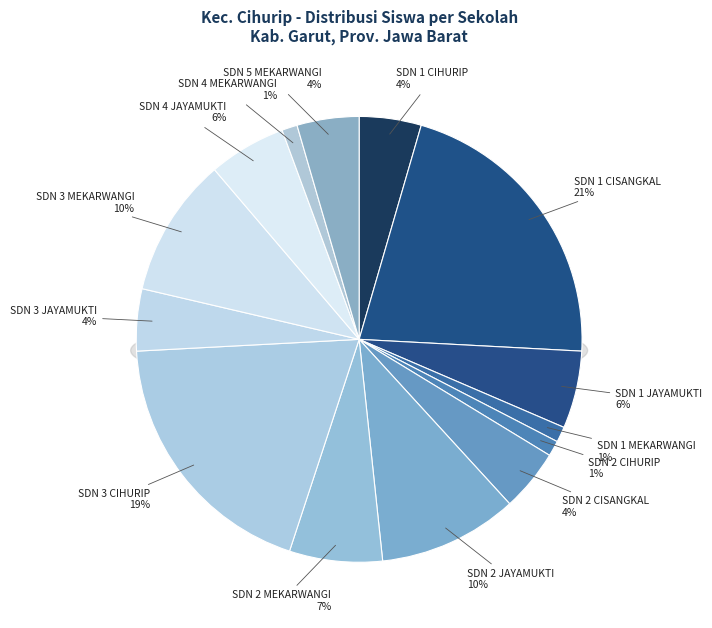

What portion of the pie excludes SDN 5 MEKARWANGI?

95.5%